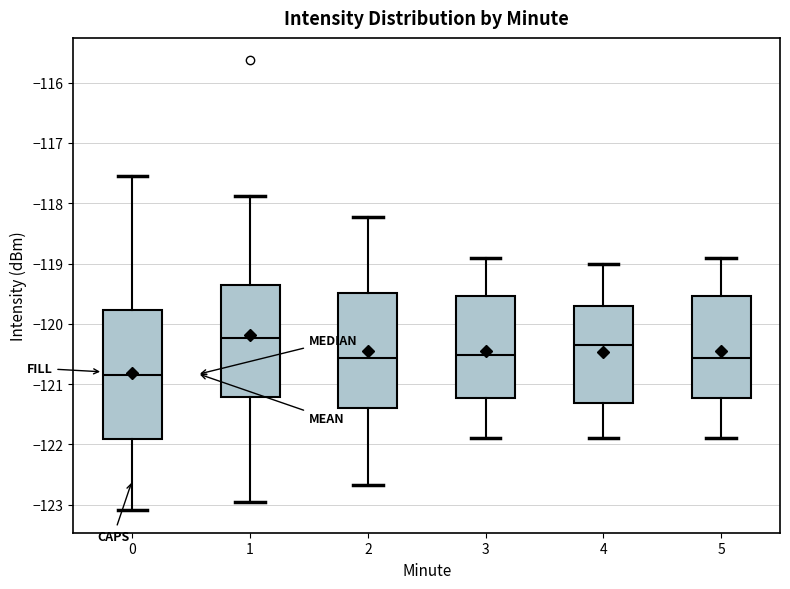

Which box's median line is the highest?

1